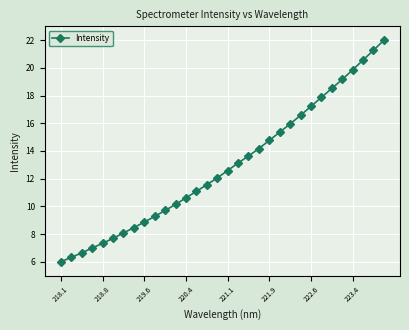

What is the difference between the maximum and minimum values?

16.0